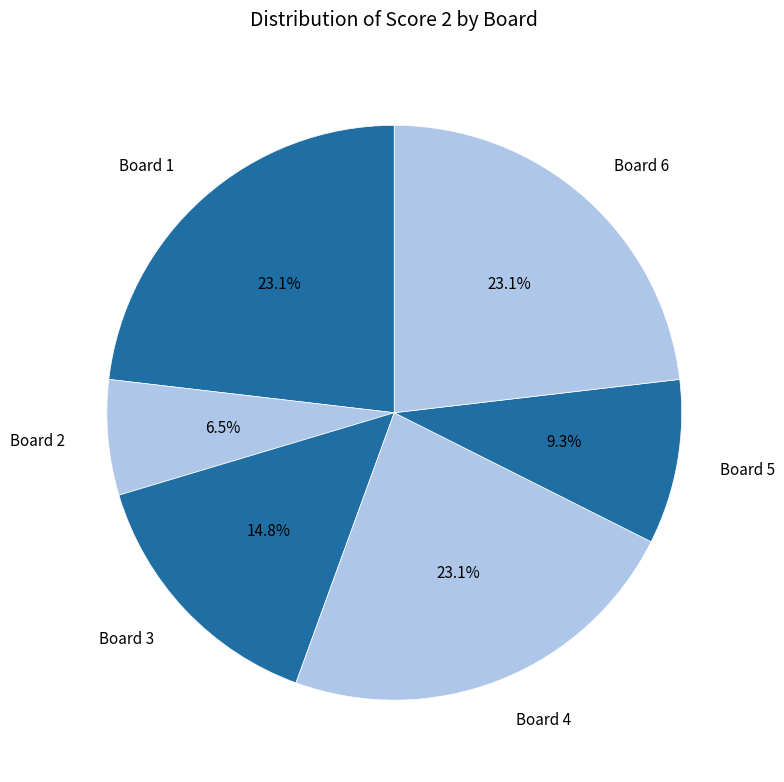

What is the smallest slice in the pie chart?

Board 2